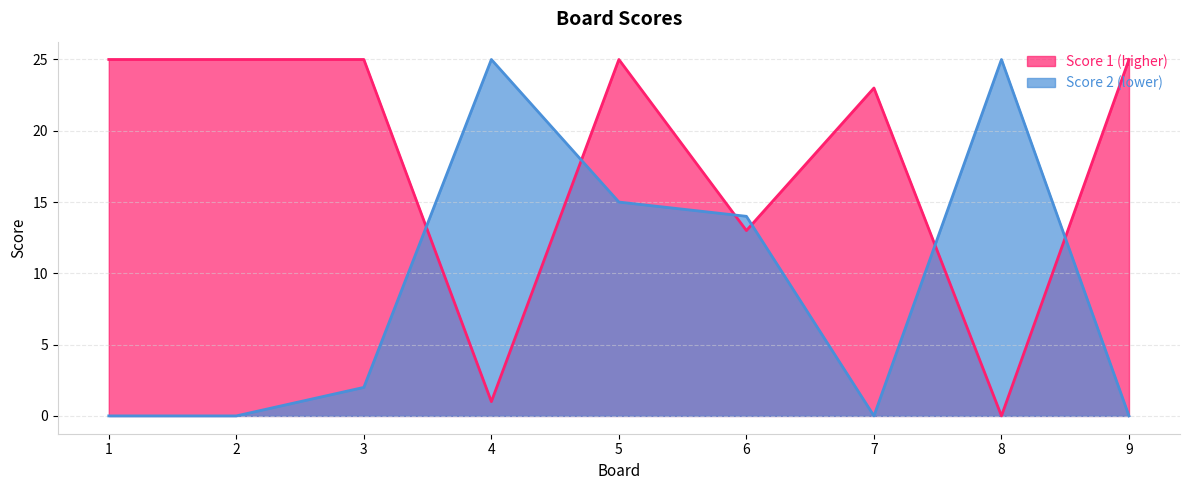

How many interior local valleys does the Score 2 series have?

1